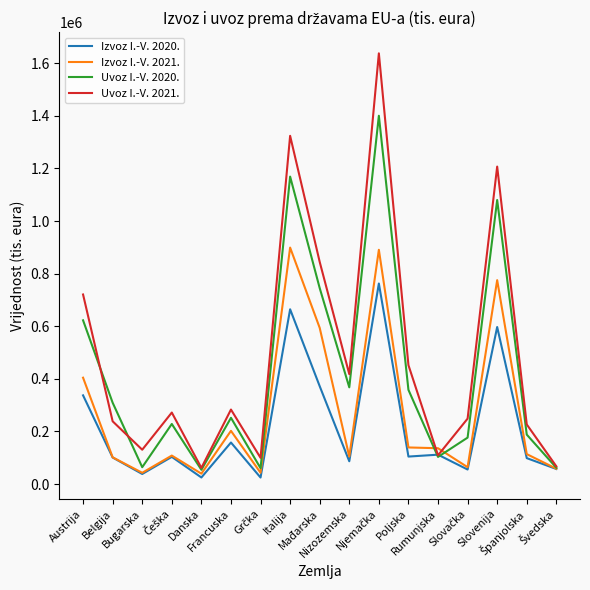

Rank the series by their maximum value, from highest to lowest.

Uvoz I.-V. 2021., Uvoz I.-V. 2020., Izvoz I.-V. 2021., Izvoz I.-V. 2020.